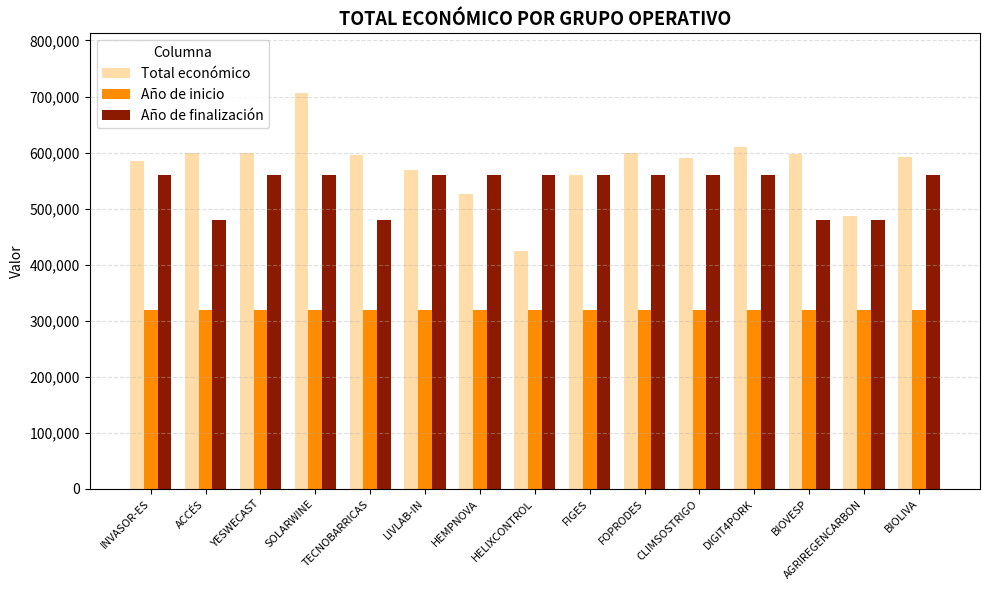

The value of Año de finalización at HEMPNOVA is 560000. True or false?

True